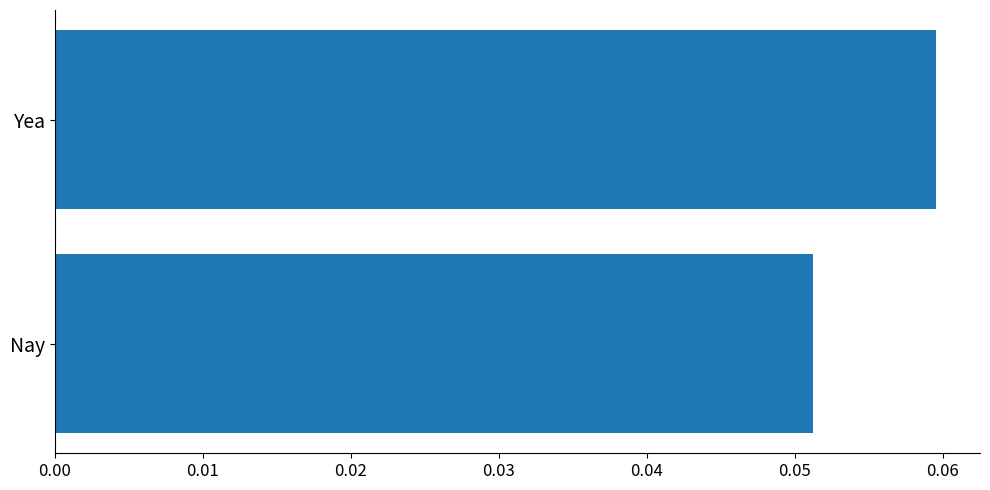

True or false: the data shows 0.0 at Nay.

False